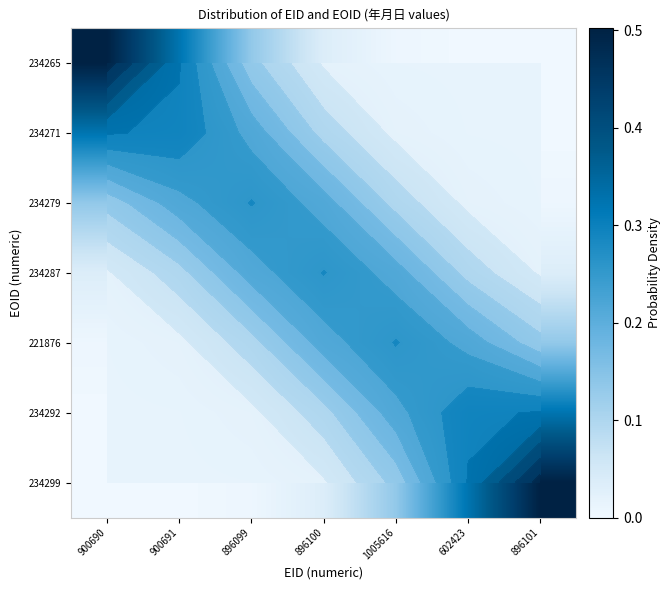

List the labels in order of 234271 value, largest first.

900690, 900691, 896099, 896100, 1005616, 602423, 896101